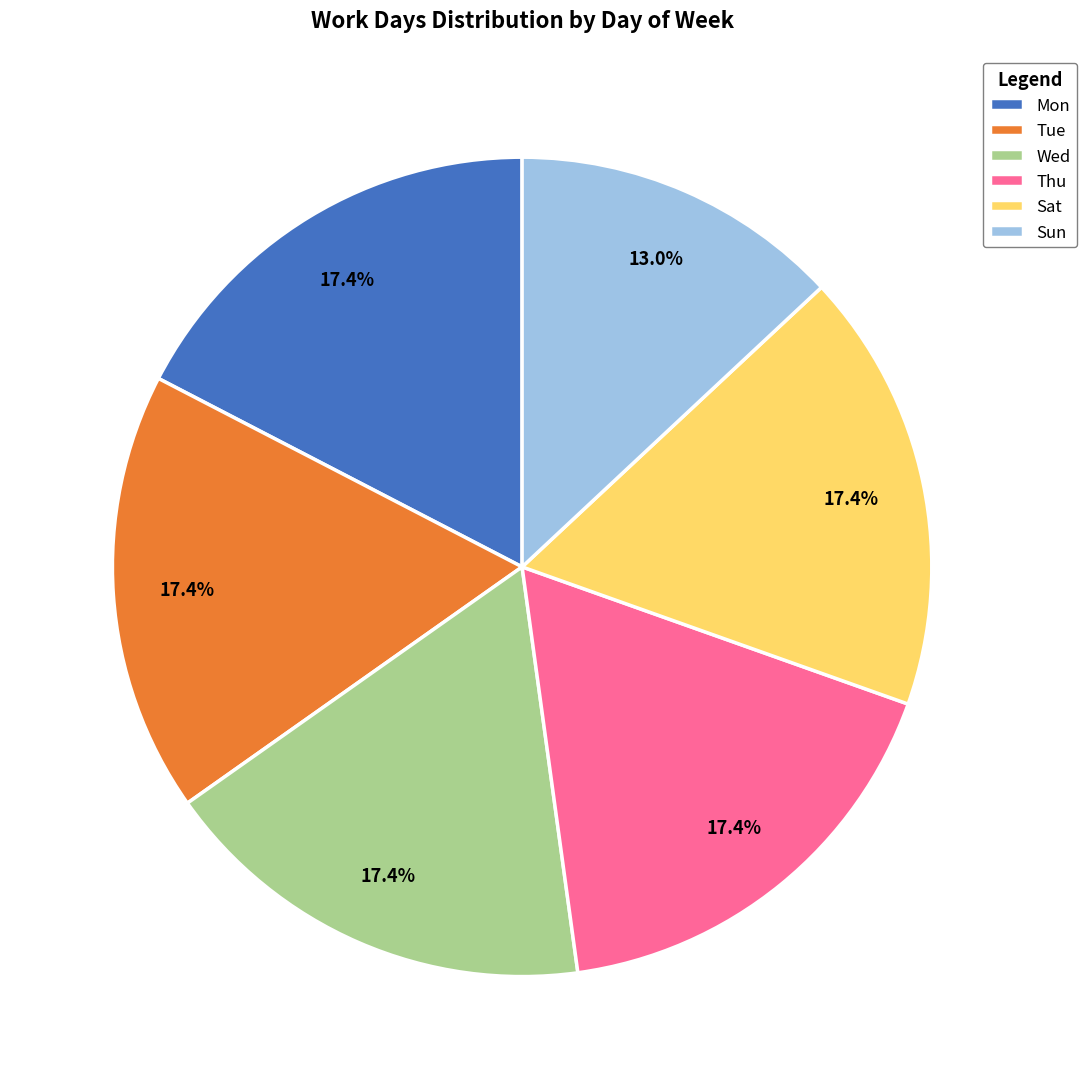

What is the total percentage of Thu and Wed?

34.8%